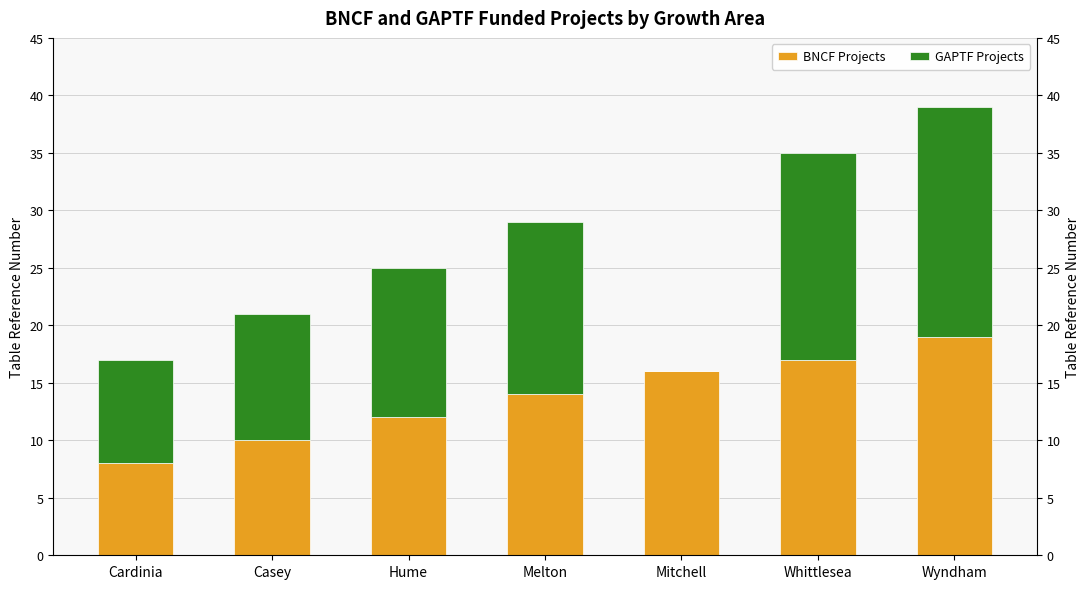

List the labels in order of BNCF Projects value, smallest first.

Cardinia, Casey, Hume, Melton, Mitchell, Whittlesea, Wyndham